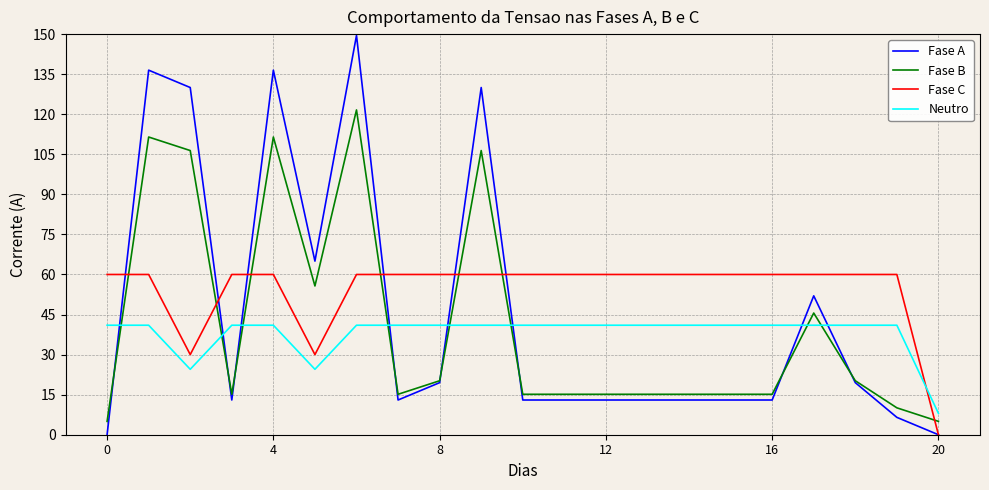

What is the maximum value shown in the chart?

149.5